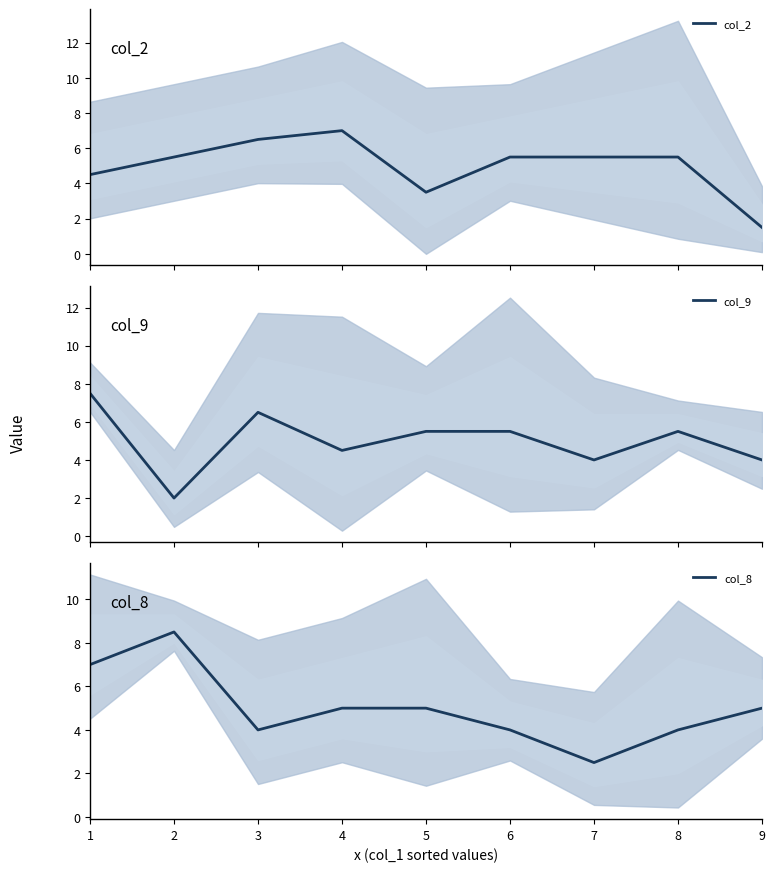

Where is the first local maximum for col_2?

4